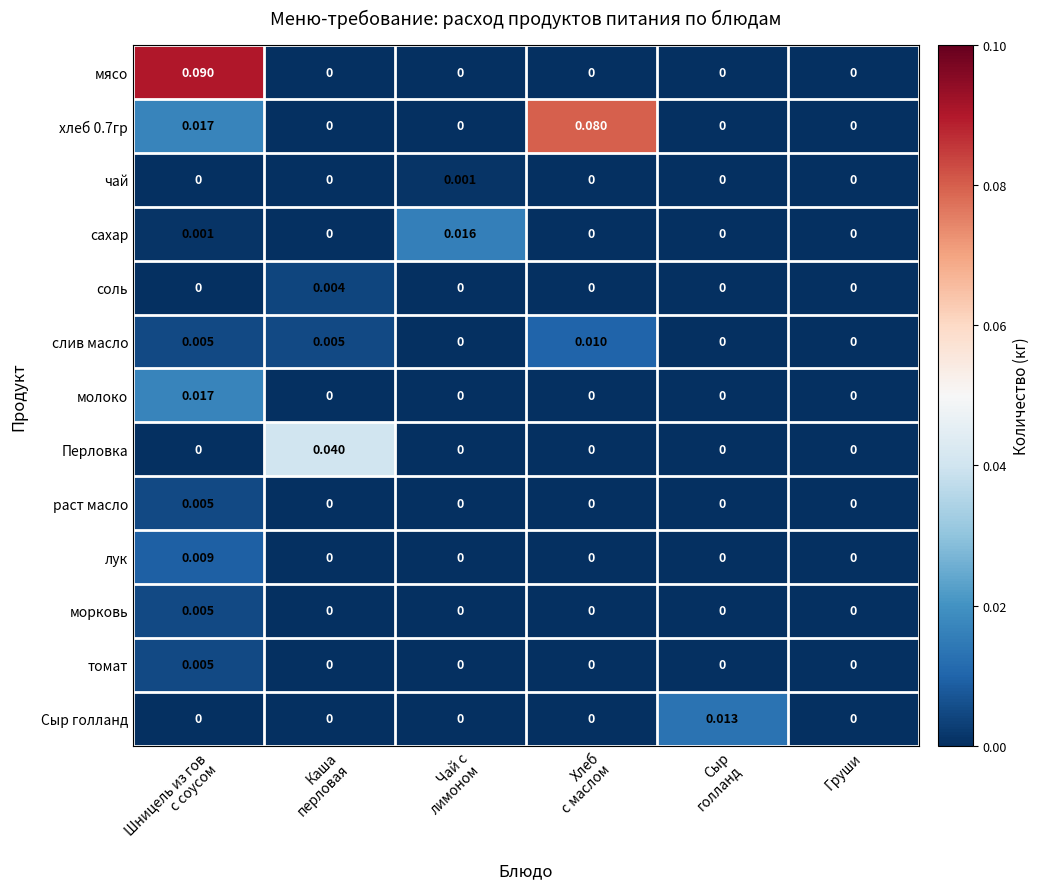

Which series has the widest spread of values?

мясо